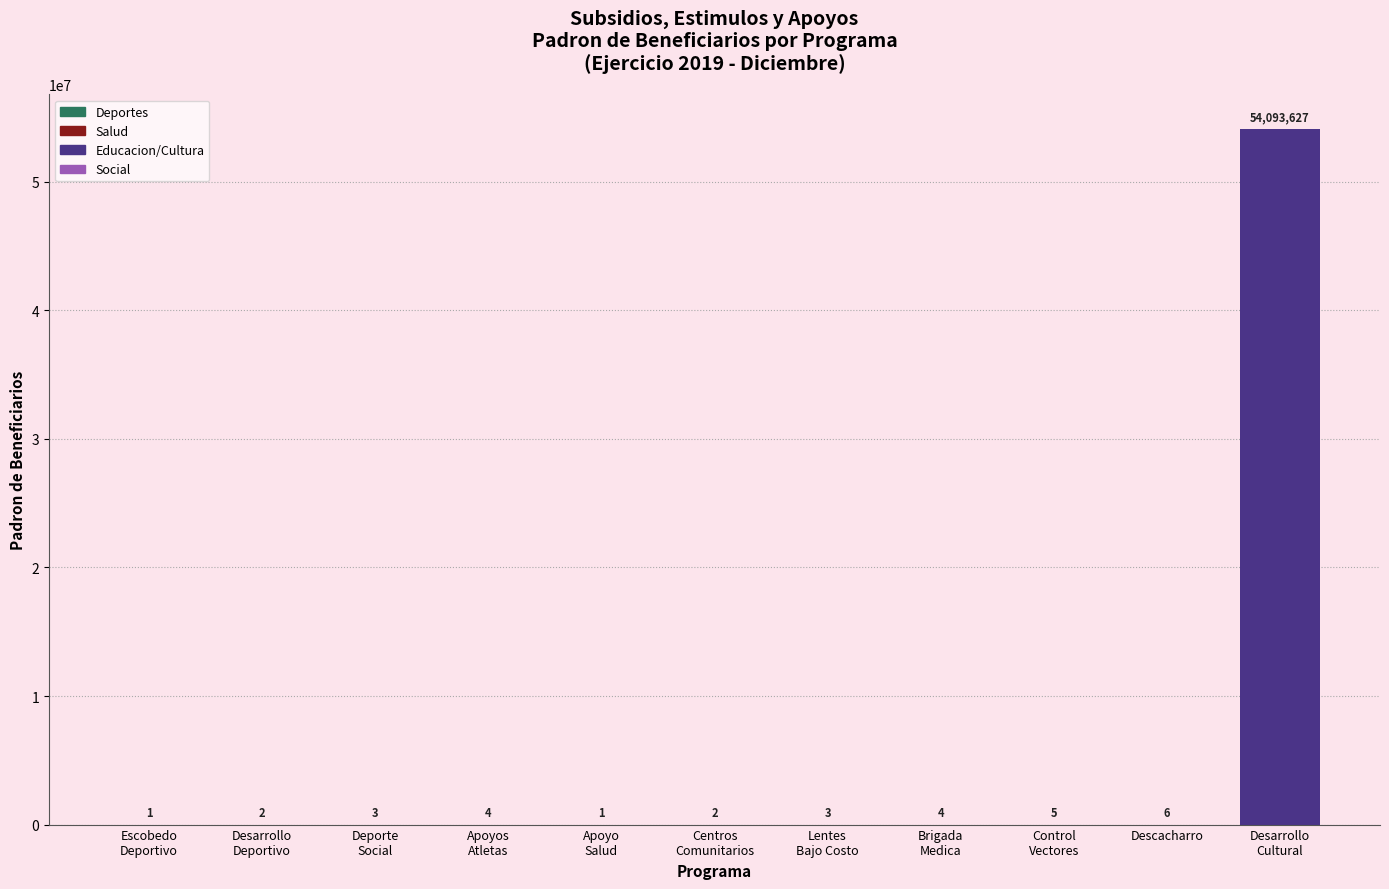

How many data points does each series have?

11